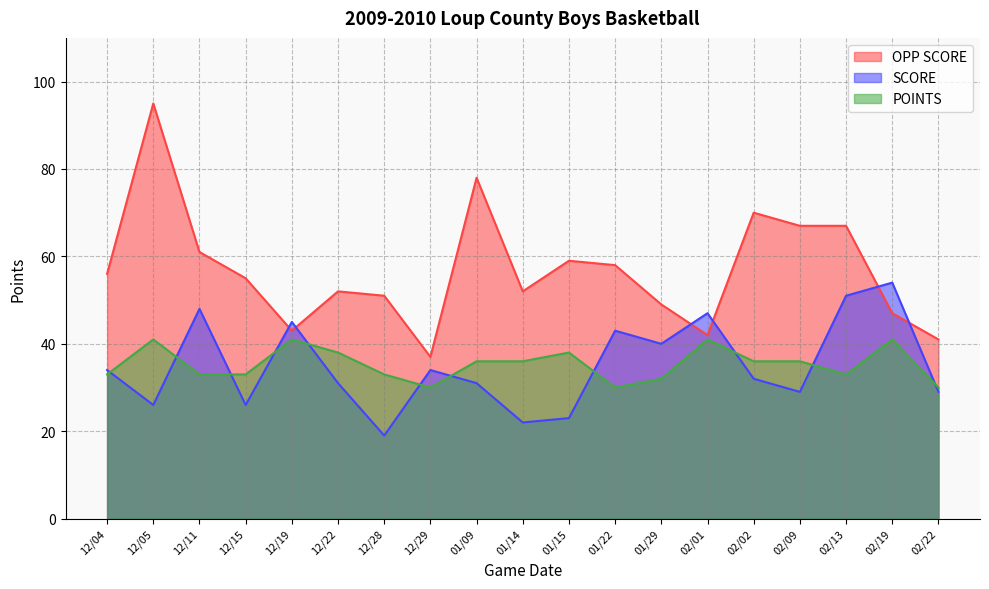

True or false: POINTS and SCORE intersect in this chart.

True